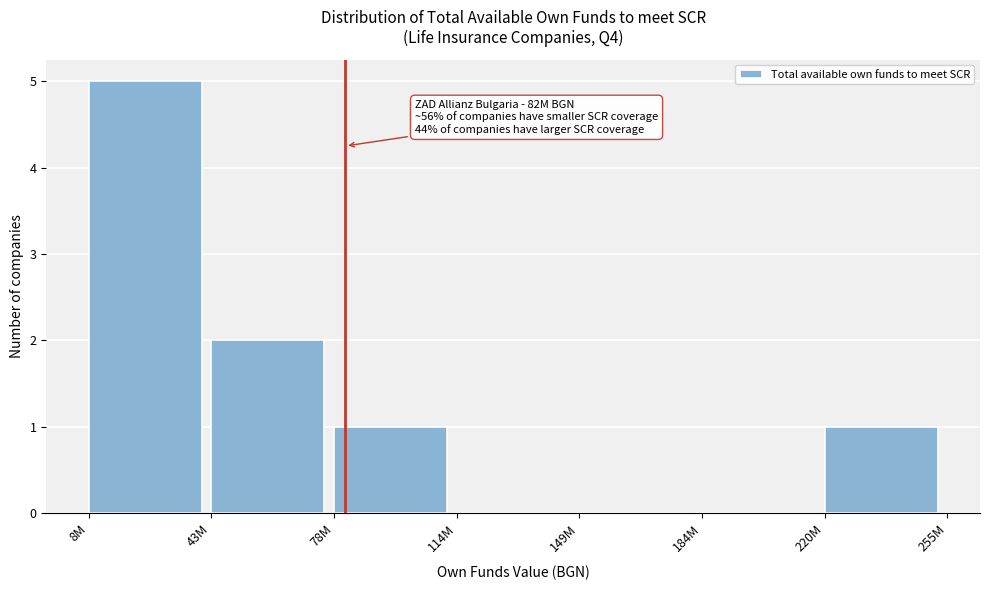

Reading right to left, what are all the values shown in this chart?

220M=1	184M=0	149M=0	114M=0	78M=1	43M=2	8M=5